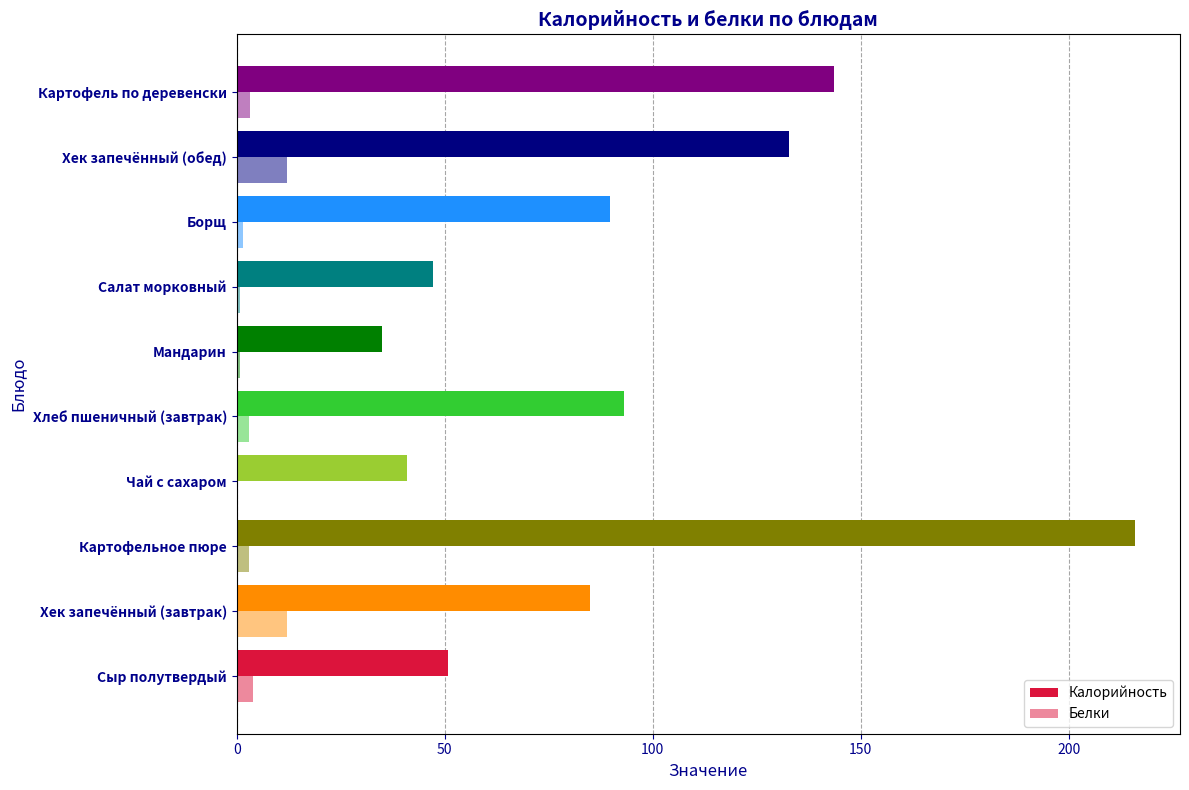

How many data points in Калорийность are above 89?

5